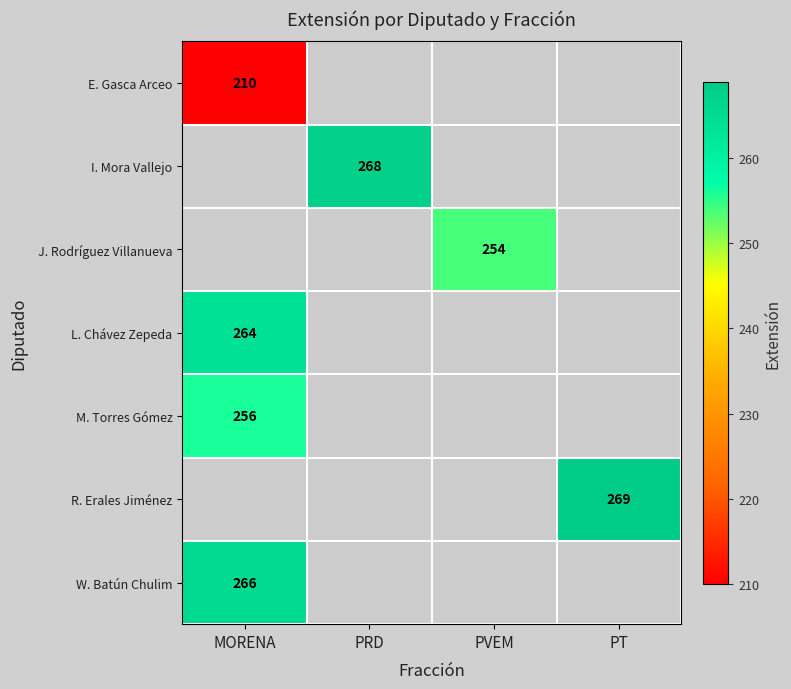

What is the smallest value displayed?

210.0